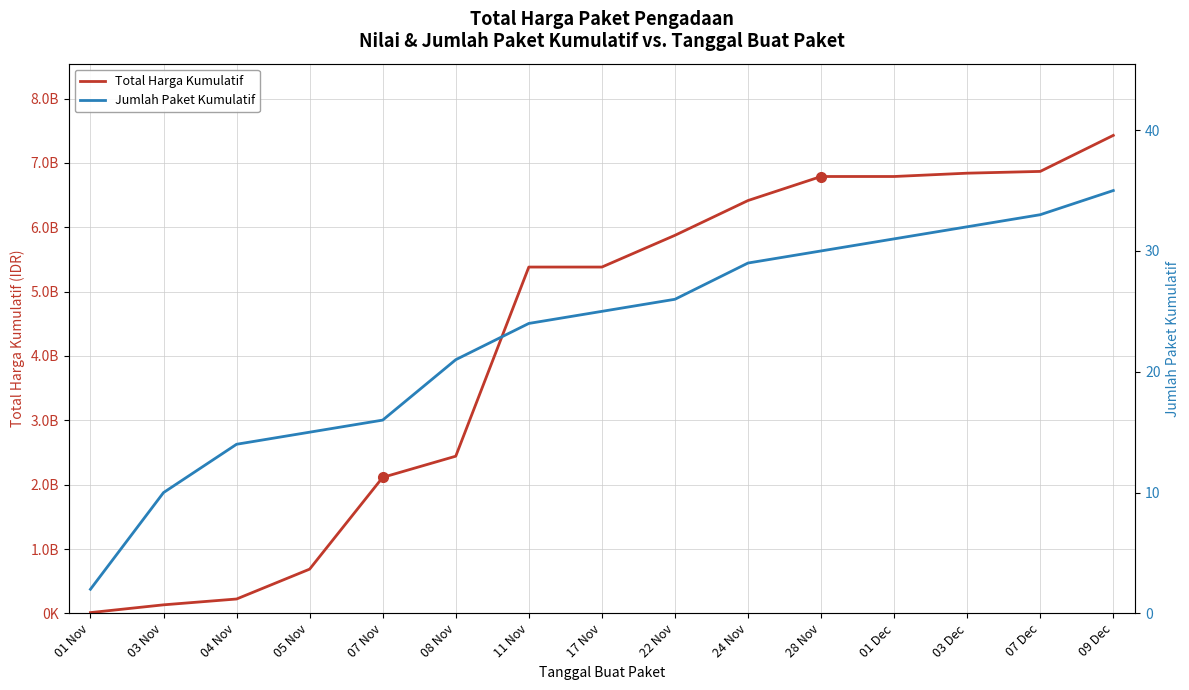

What is the sum of all Jumlah Paket Kumulatif values?

343